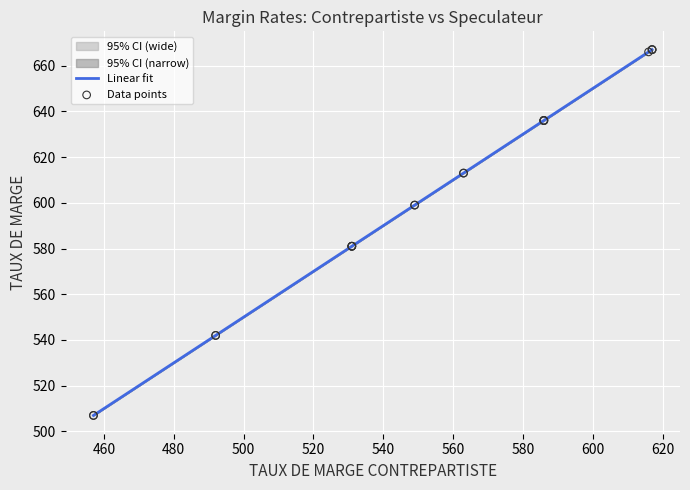

Is the value of TAUX DE MARGE CONTREPARTISTE at BAX13 greater than the value of TAUX DE MARGE SPECULATEUR at BAX2?

Yes